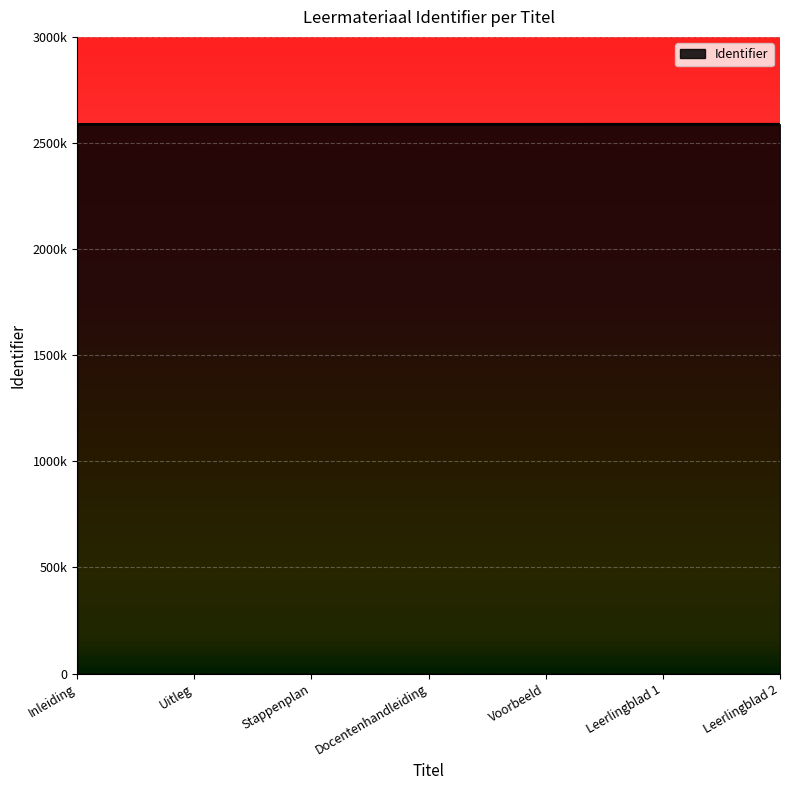

Which label corresponds to the smallest value in the chart?

Inleiding